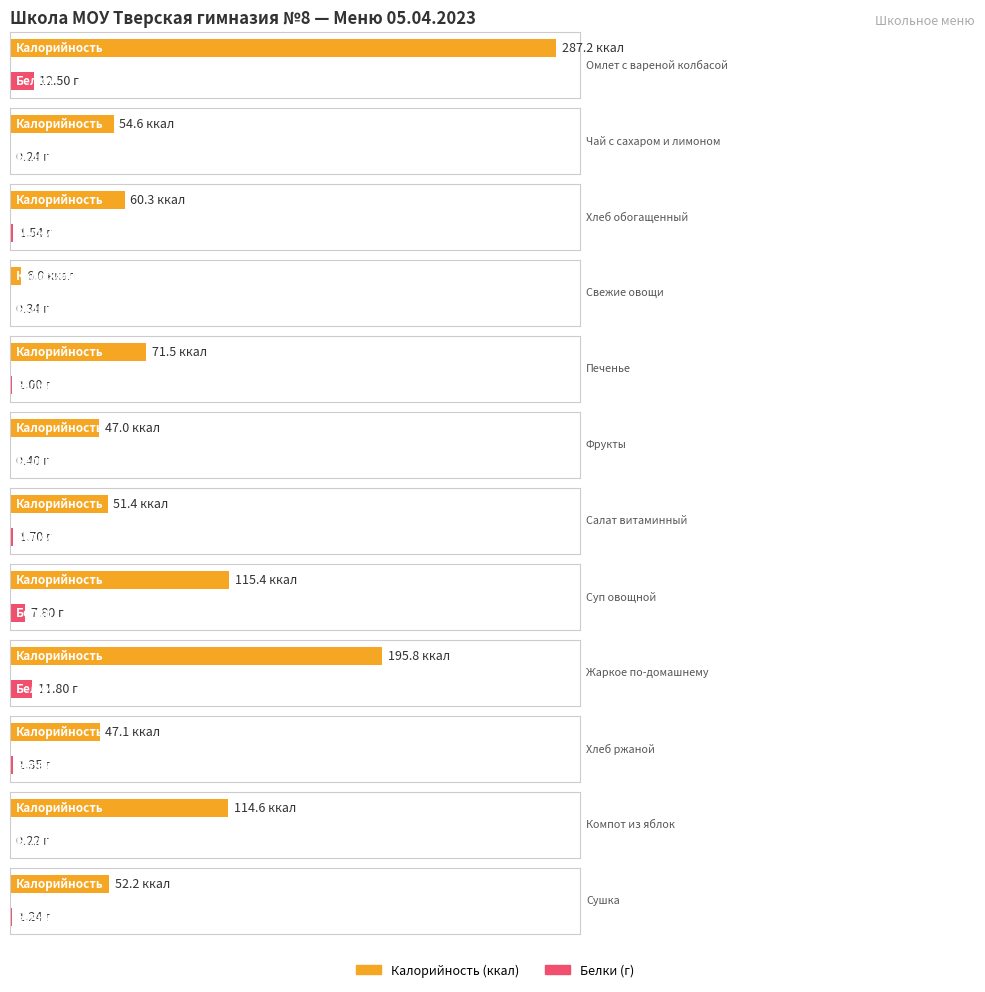

Reading left to right, list all the values displayed in this chart.

Калорийность: 287.2	54.6	60.3	6.0	71.5	47.0	51.4	115.4	195.8	47.1	114.6	52.2
Белки: 12.5	0.2	1.5	0.3	1.0	0.4	1.7	7.8	11.8	1.4	0.2	1.2